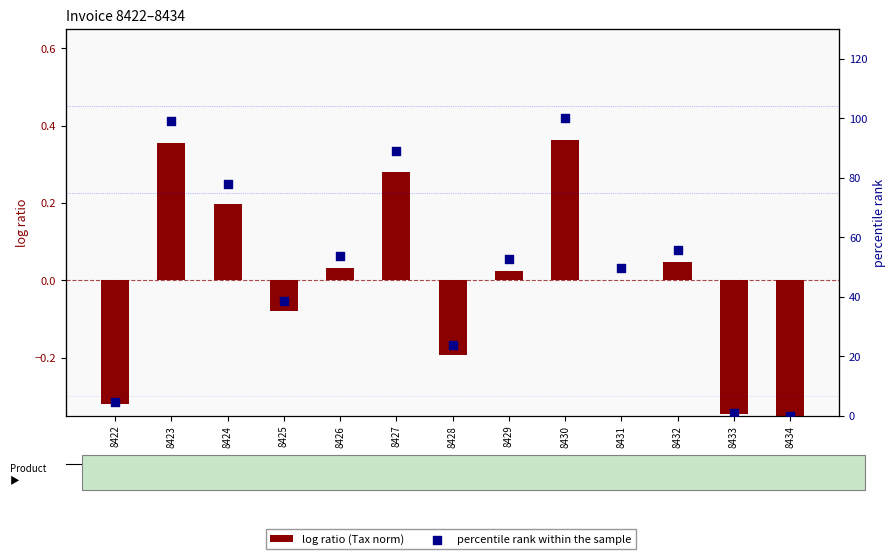

At which category is the sum across all series the highest?

8430